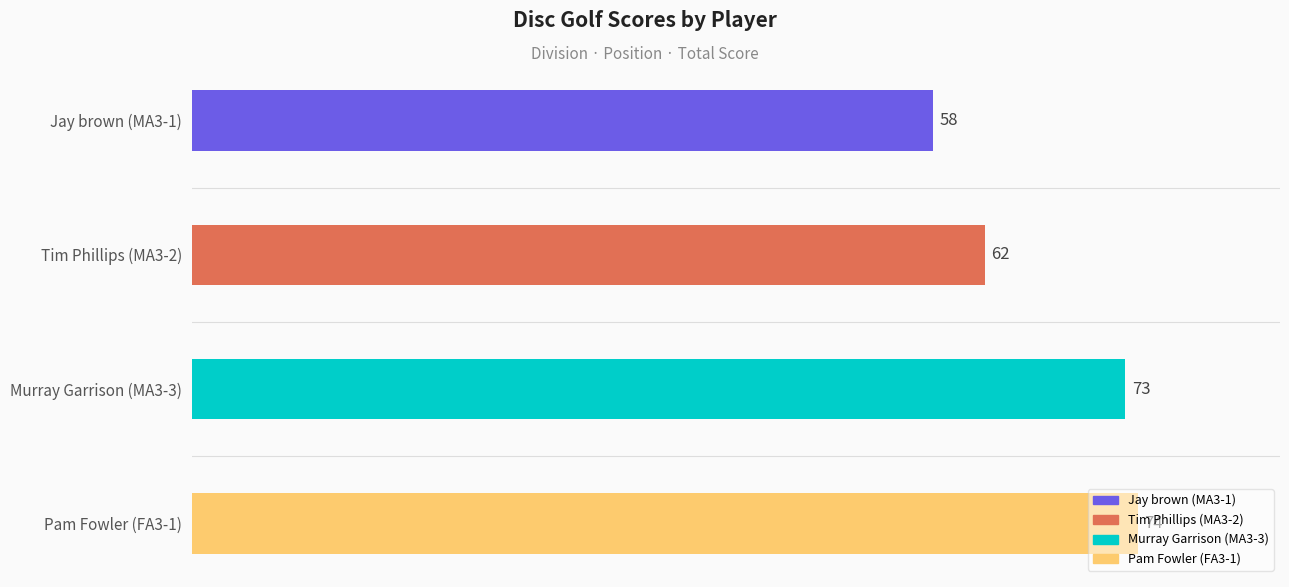

What is the average value?

67